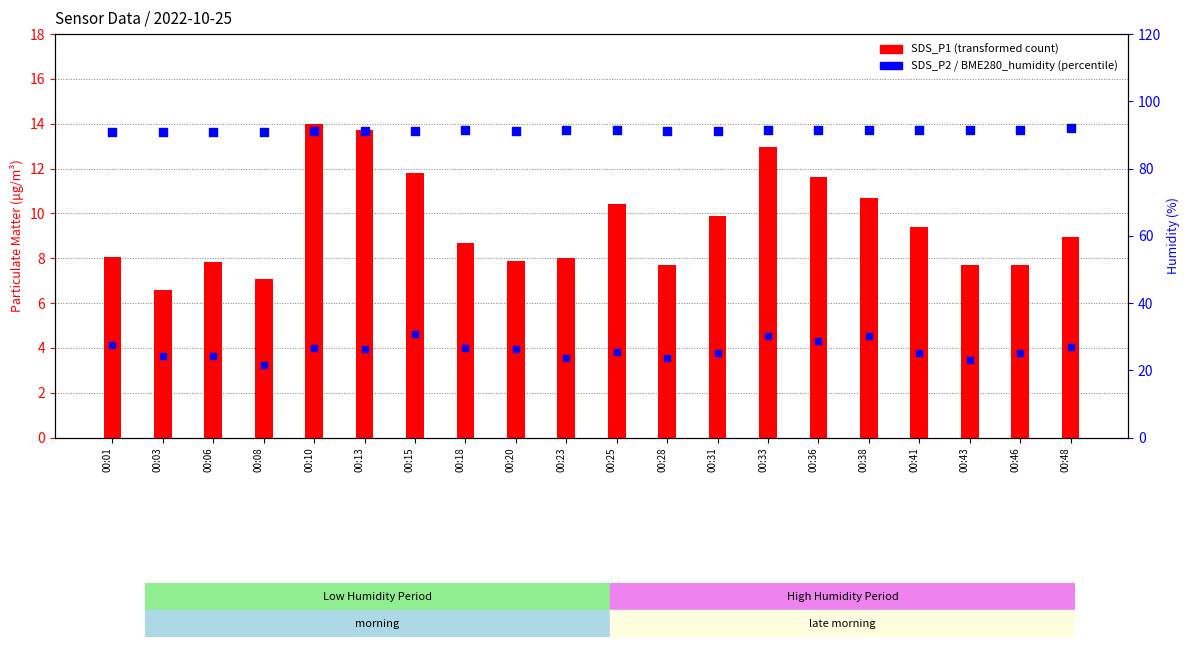

At which category is the sum across all series the highest?

00:10